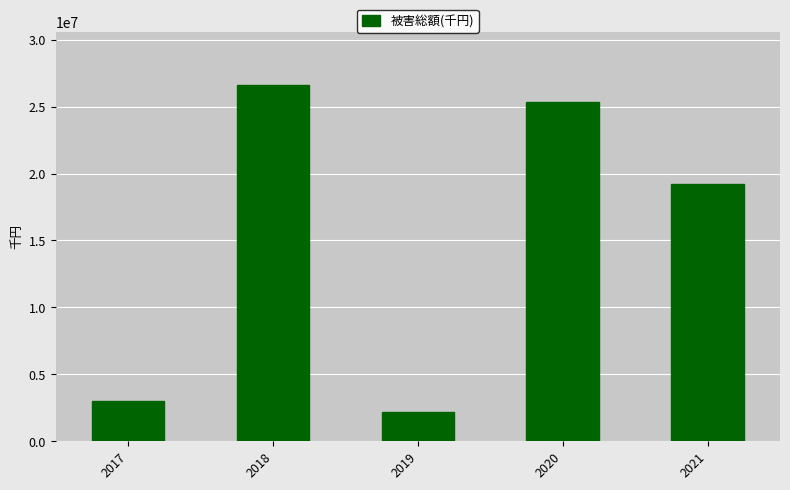

Between 2017 and 2019, which is larger?

2017